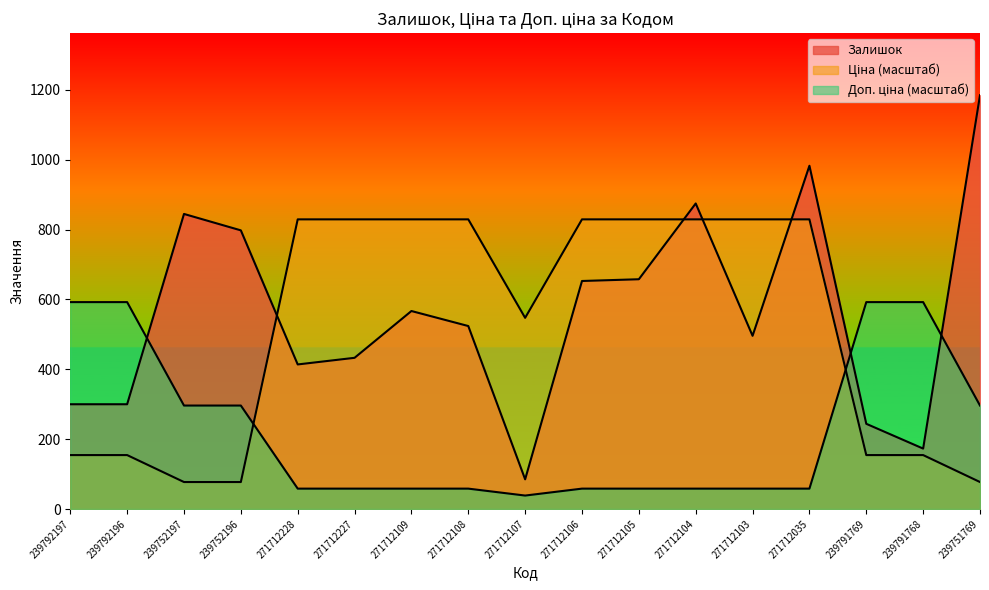

List the labels in order of Ціна value, largest first.

271712228, 271712227, 271712109, 271712108, 271712106, 271712105, 271712104, 271712103, 271712035, 271712107, 239792197, 239792196, 239791769, 239791768, 239752197, 239752196, 239751769